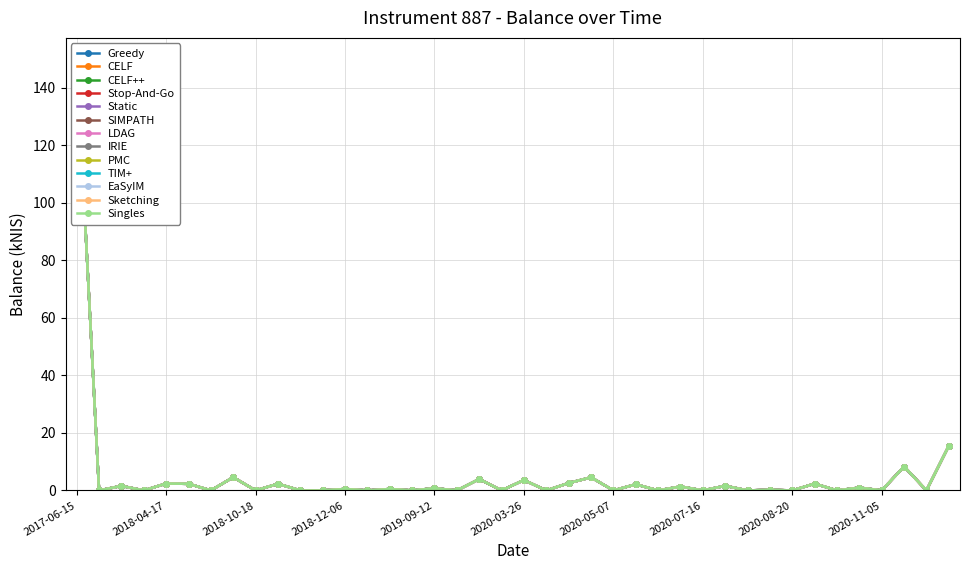

Reading left to right, transcribe all the data shown in this chart.

149.8	0.0	1.6	0.0	2.4	2.3	0.0	4.6	0.0	2.3	0.0	0.0	0.5	0.0	0.5	0.0	0.8	0.0	3.9	0.0	3.6	0.0	2.6	4.5	0.0	2.1	0.0	1.4	0.0	1.6	0.0	0.2	0.0	2.3	0.0	1.0	0.0	8.3	0.0	15.5